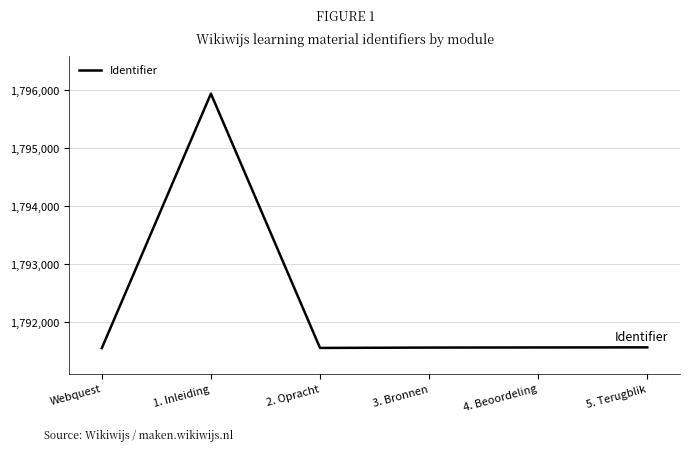

How many lines are shown in the chart?

1